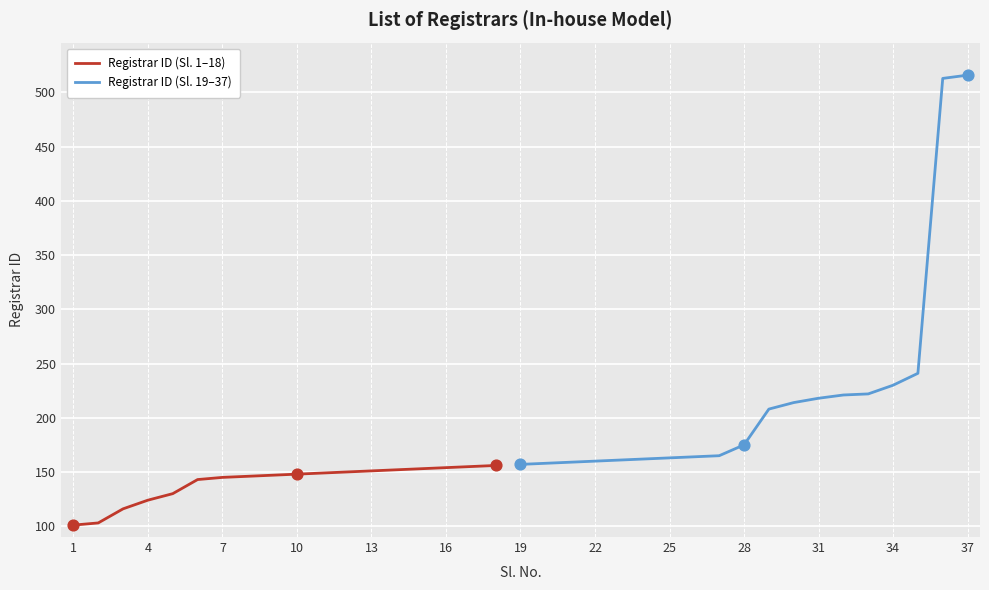

Approximately how many times larger is the value at 13 compared to 26?

0.9